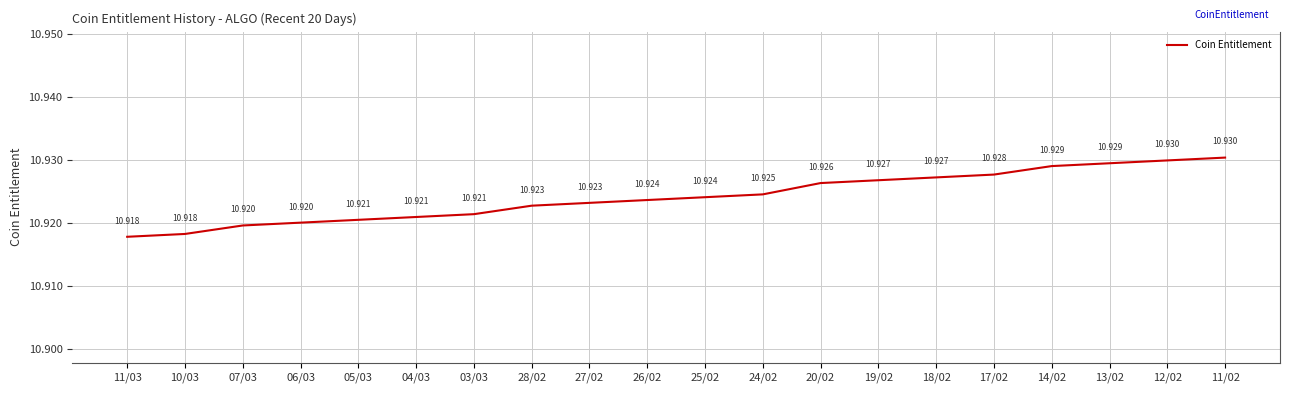

What is the greatest value displayed?

10.9